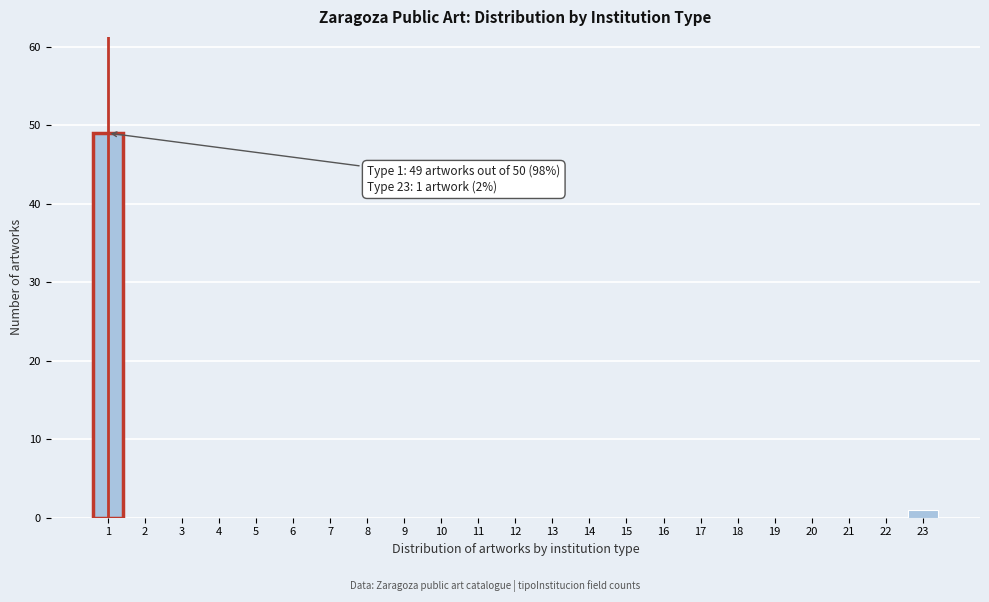

Reading left to right, list all the values displayed in this chart.

1=49	2=0	3=0	4=0	5=0	6=0	7=0	8=0	9=0	10=0	11=0	12=0	13=0	14=0	15=0	16=0	17=0	18=0	19=0	20=0	21=0	22=0	23=1